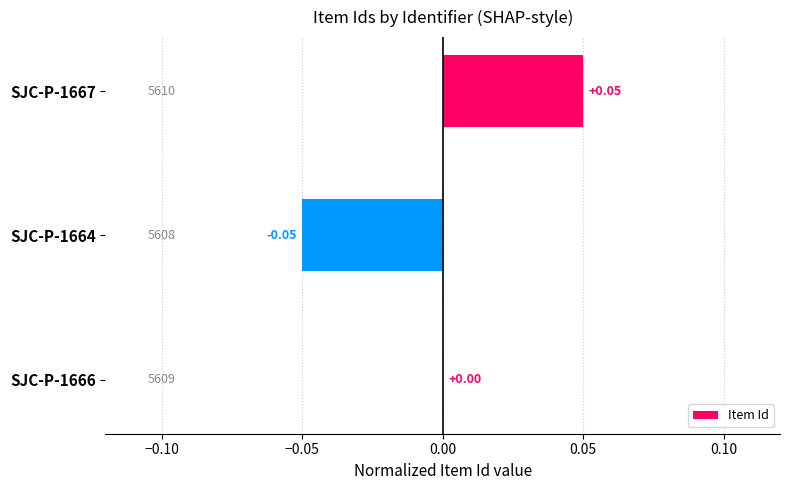

Are the bars horizontal?

Yes